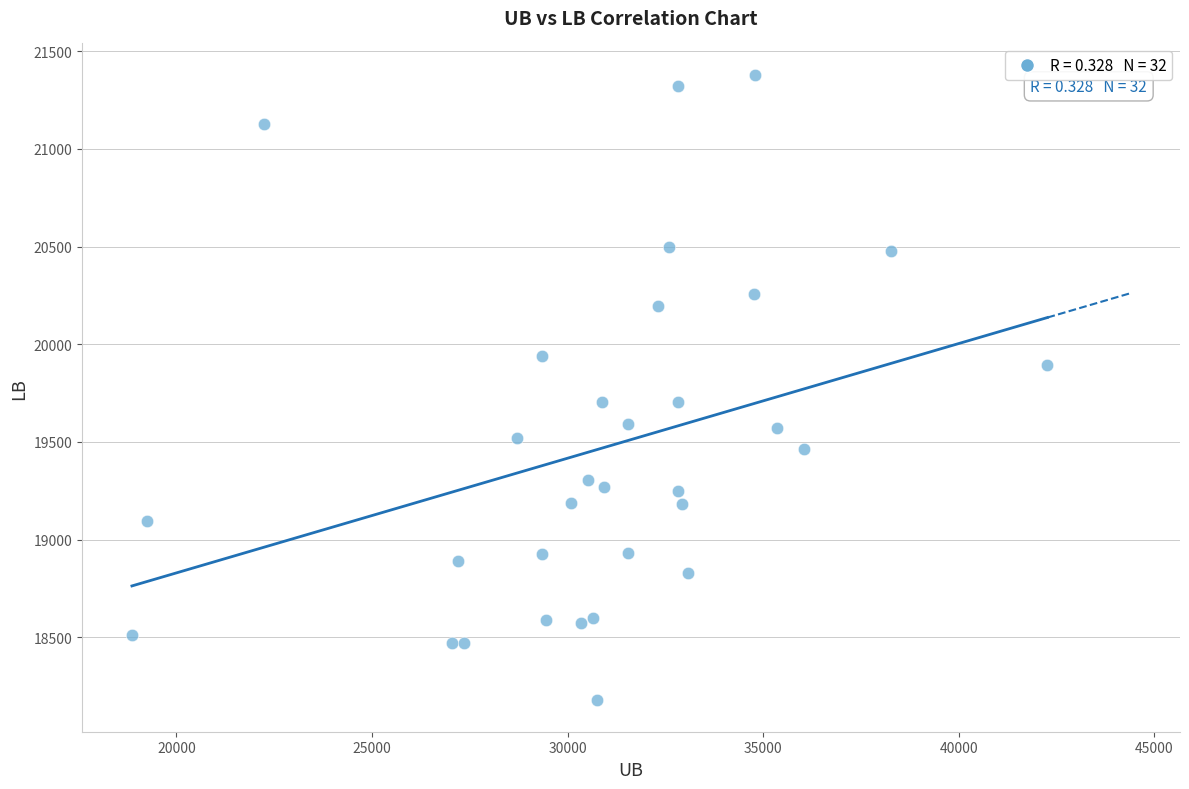

What is the range of Y values (max minus min)?

3201.0